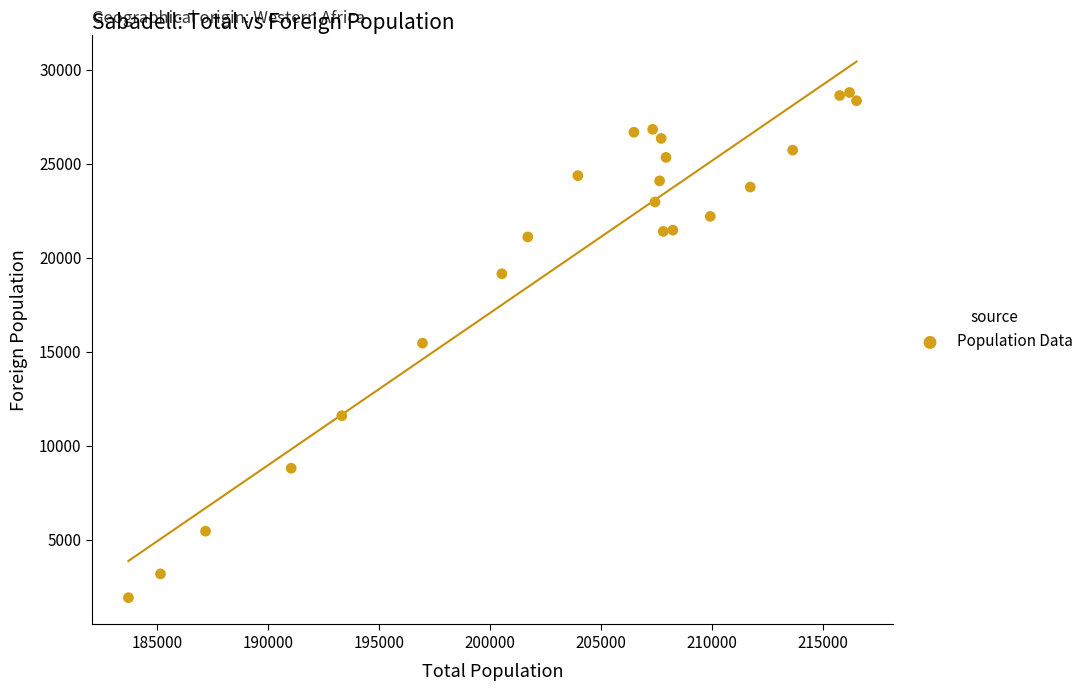

What is the range of X values (max minus min)?

32793